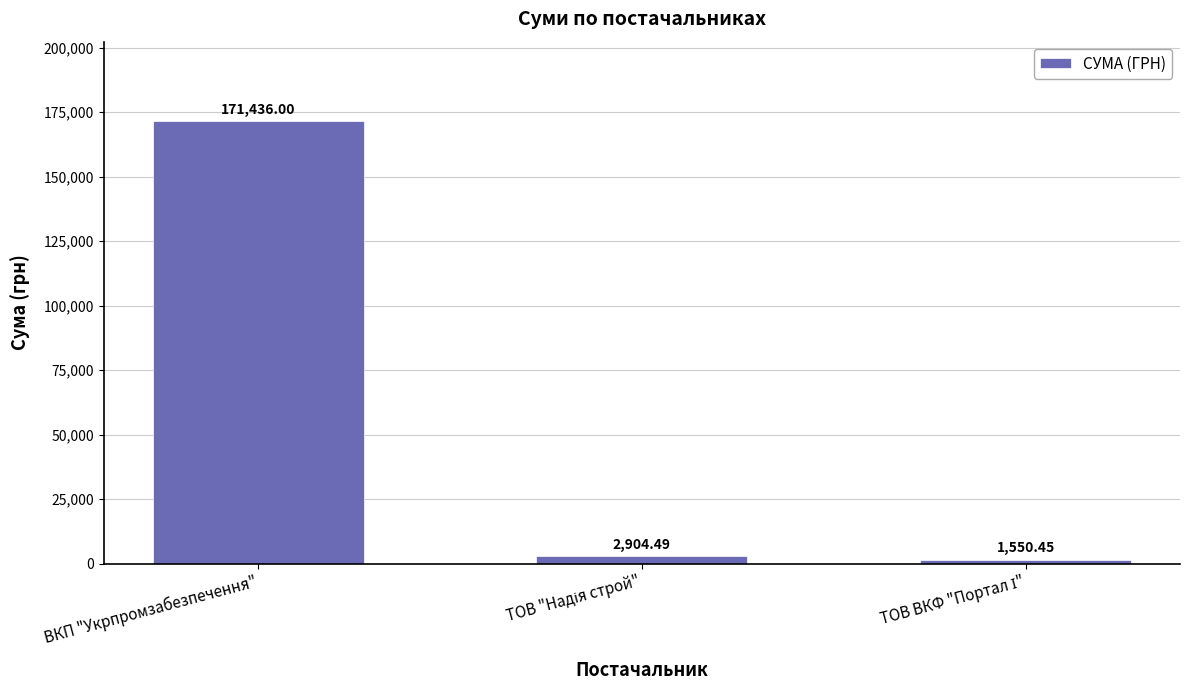

What is the smallest value displayed?

1550.5